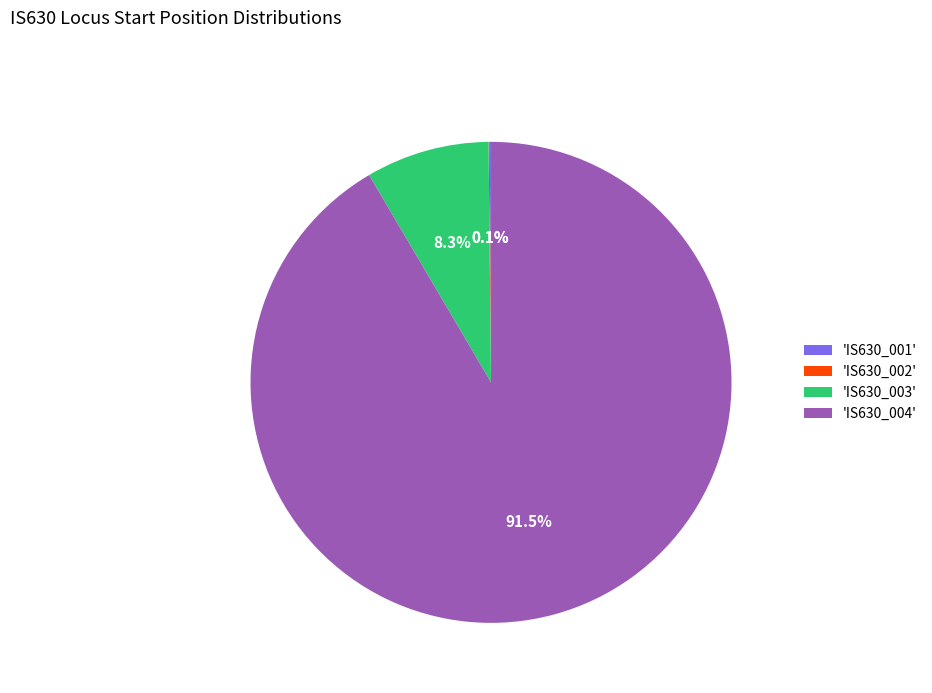

Which slice is the largest?

'IS630_004'